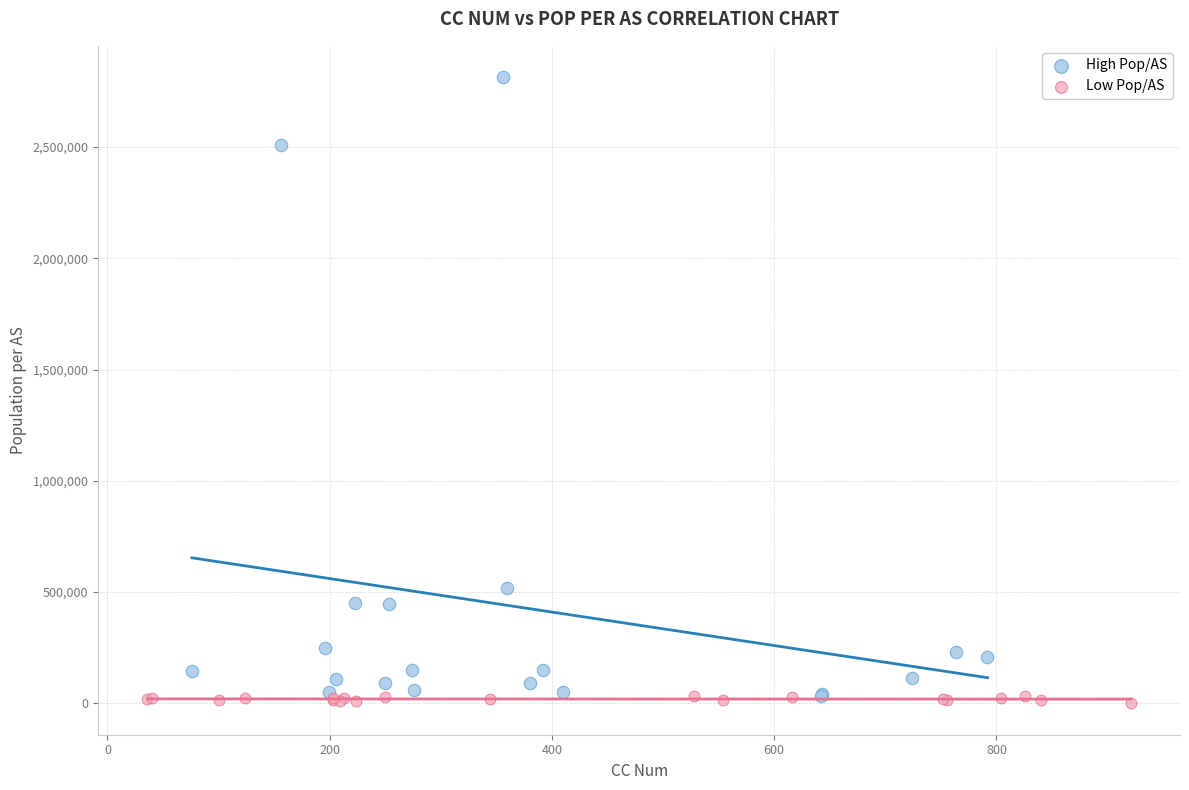

Which series has the widest spread of Y values?

High Pop/AS